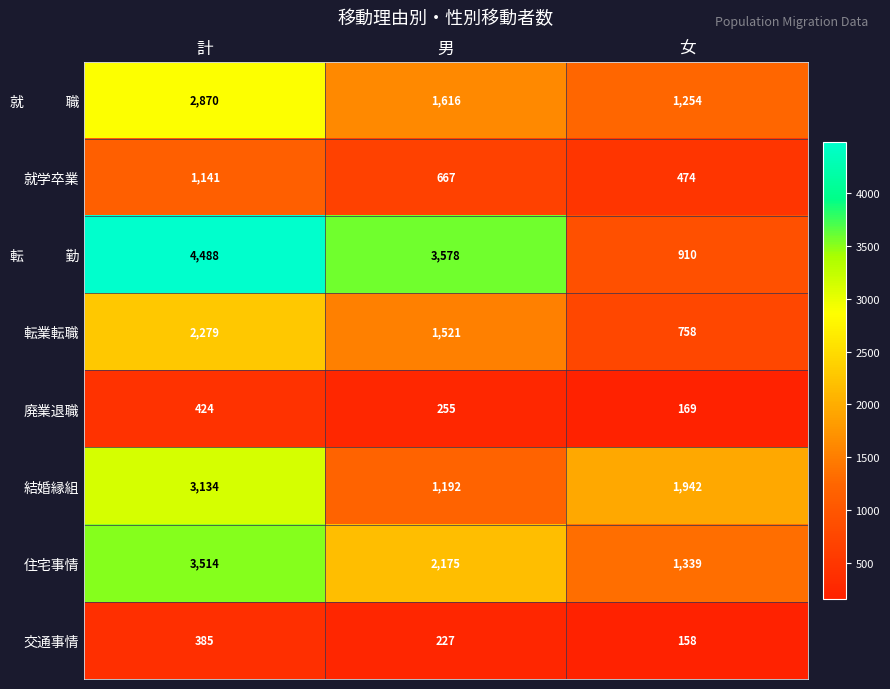

Where is 就学卒業 nearest to the value 807?

男